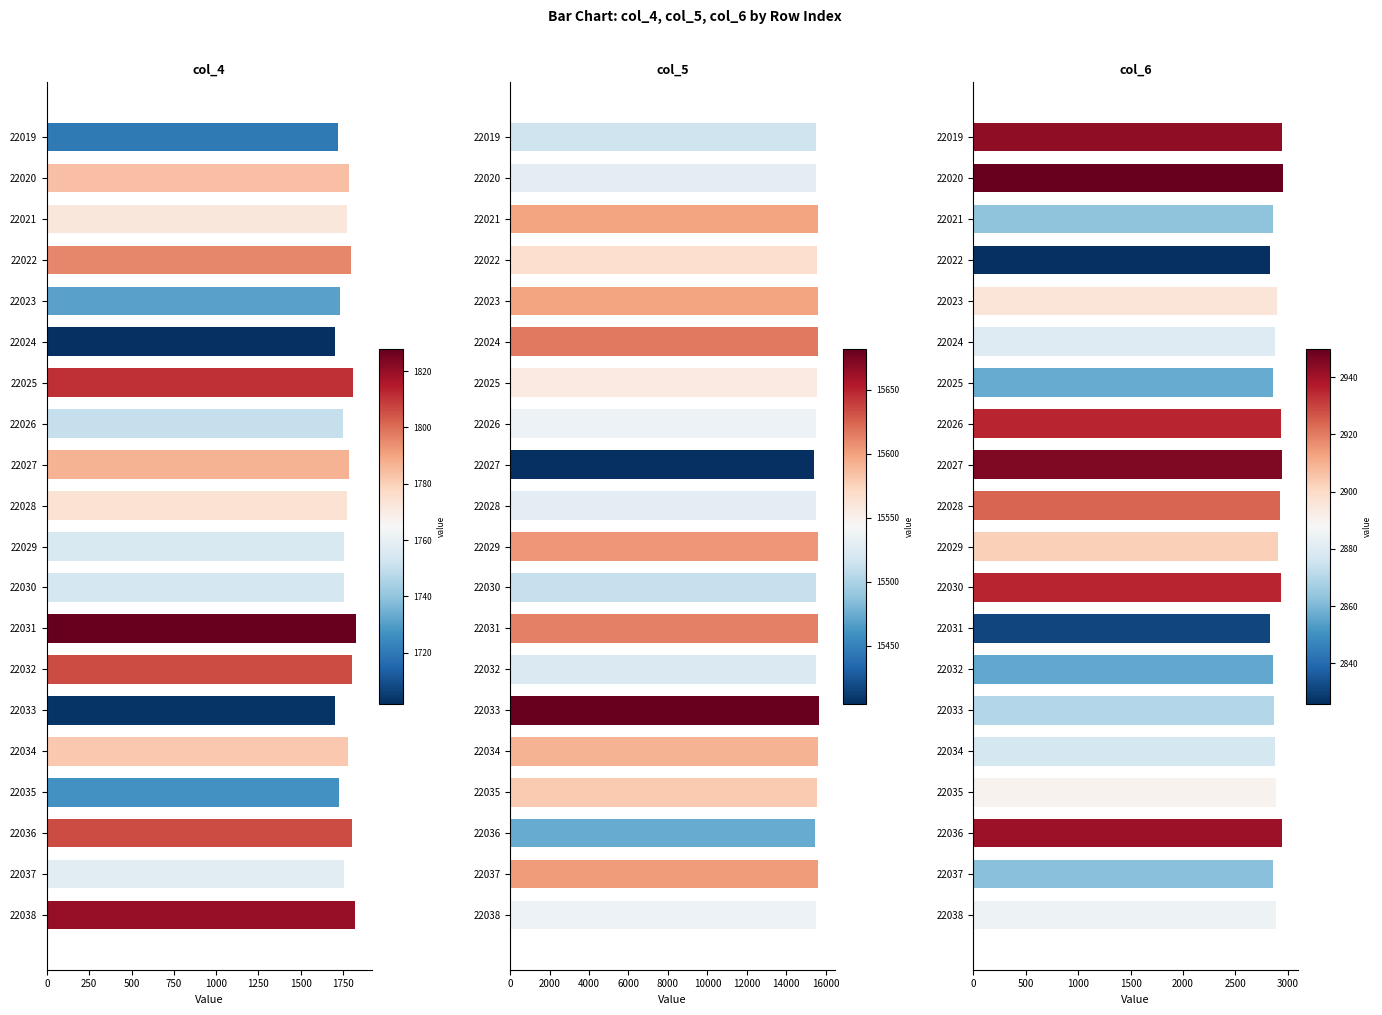

What is the spread (max minus min) of values at 22025?

13745